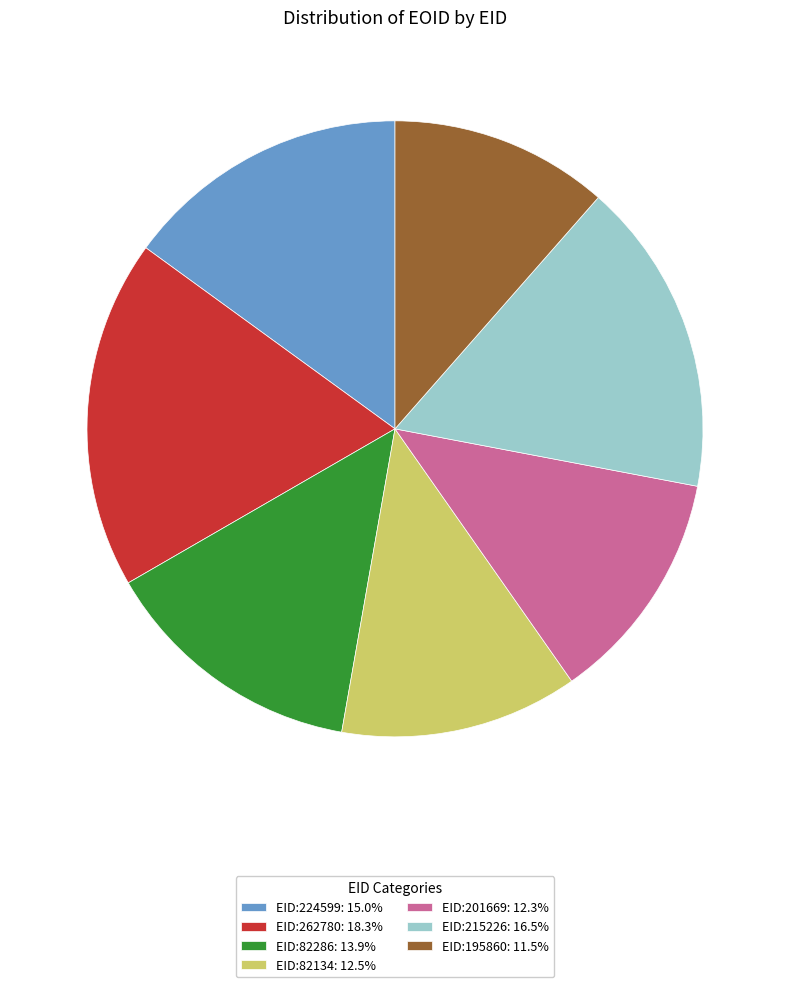

Which has a higher value, EID:82286 or EID:195860?

EID:82286